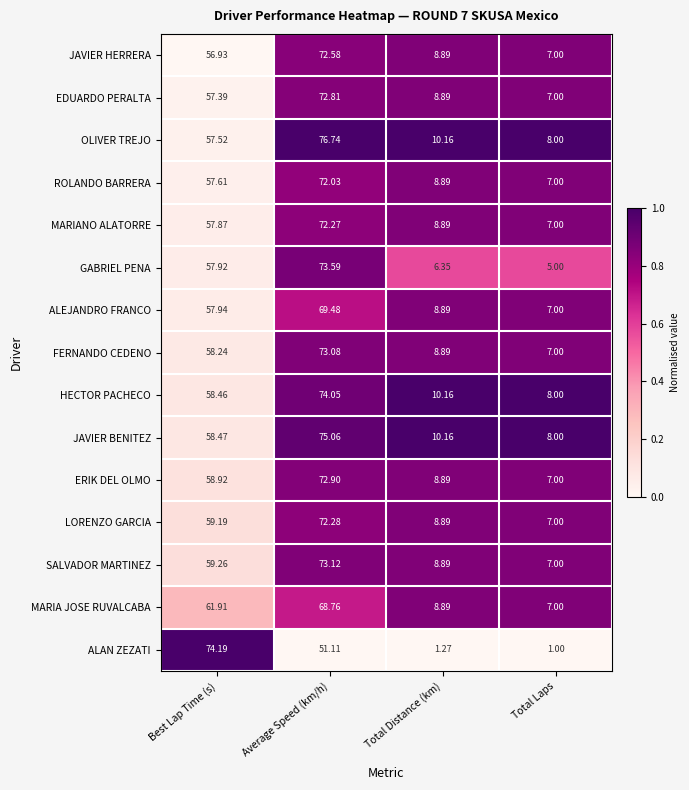

Is the value of GABRIEL PENA at Best Lap Time (s) greater than the value of OLIVER TREJO at Average Speed (km/h)?

No